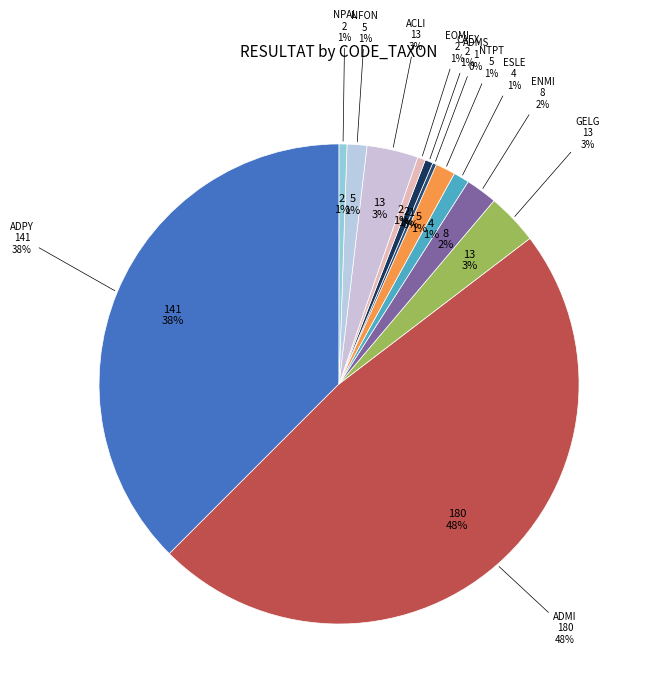

Which slice is the largest?

ADMI